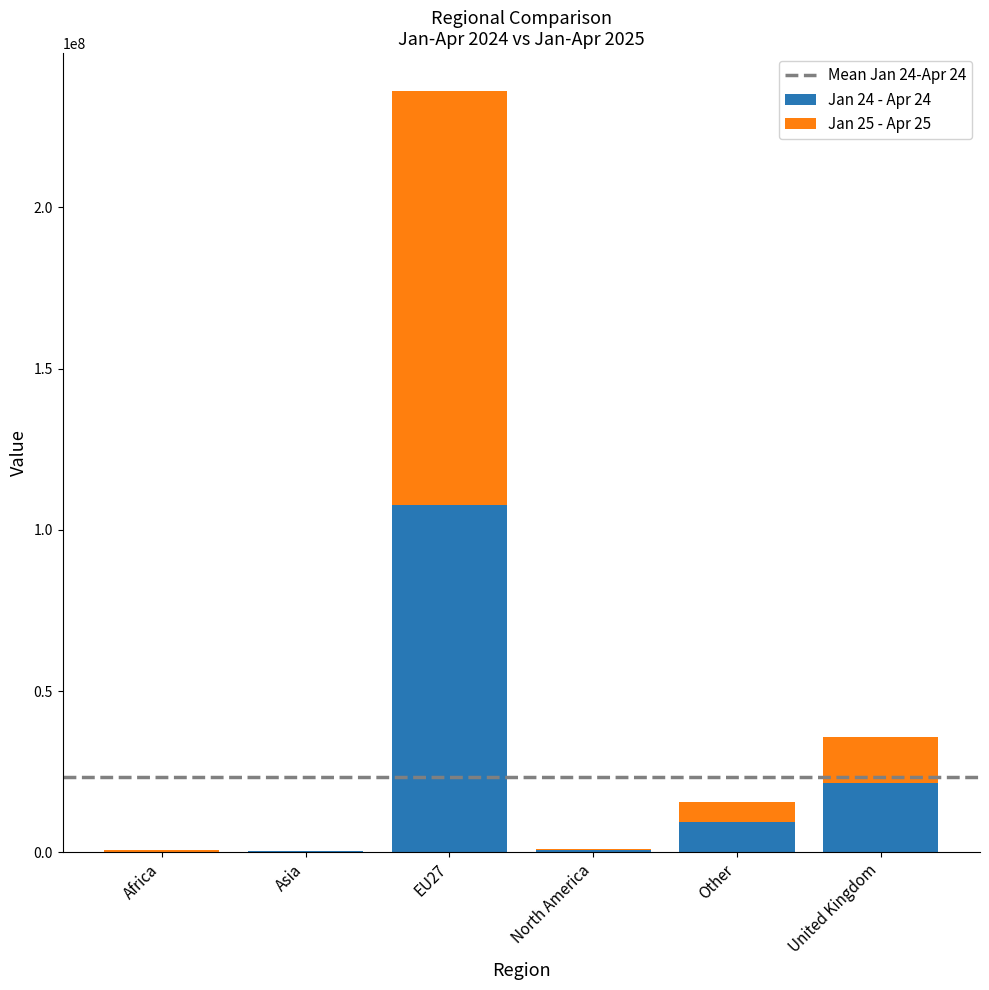

Are the bars horizontal?

No